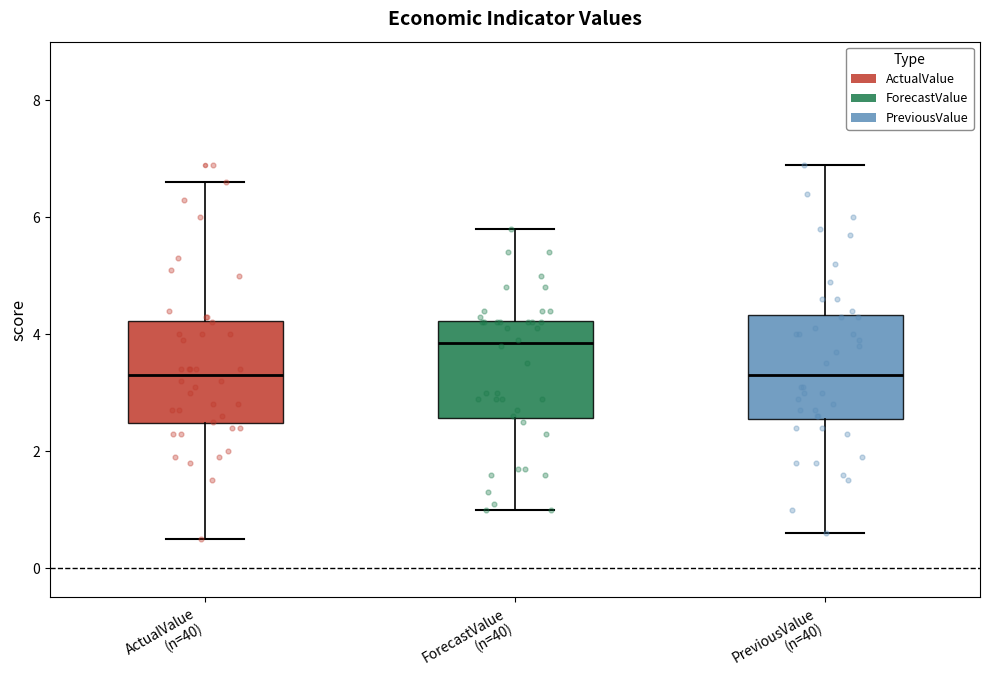

Where does the median line of the box for ForecastValue (n=40) sit on the y-axis? The values are not printed on the chart, so give them approximately, as read against the axis.

3.8